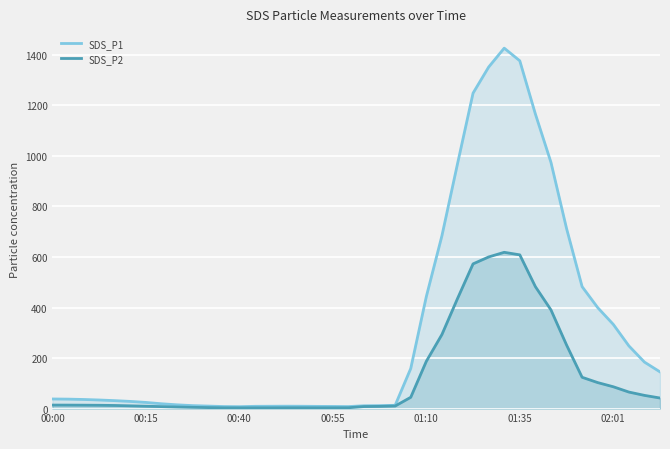

What is the lowest value of the SDS_P2 series?

3.0